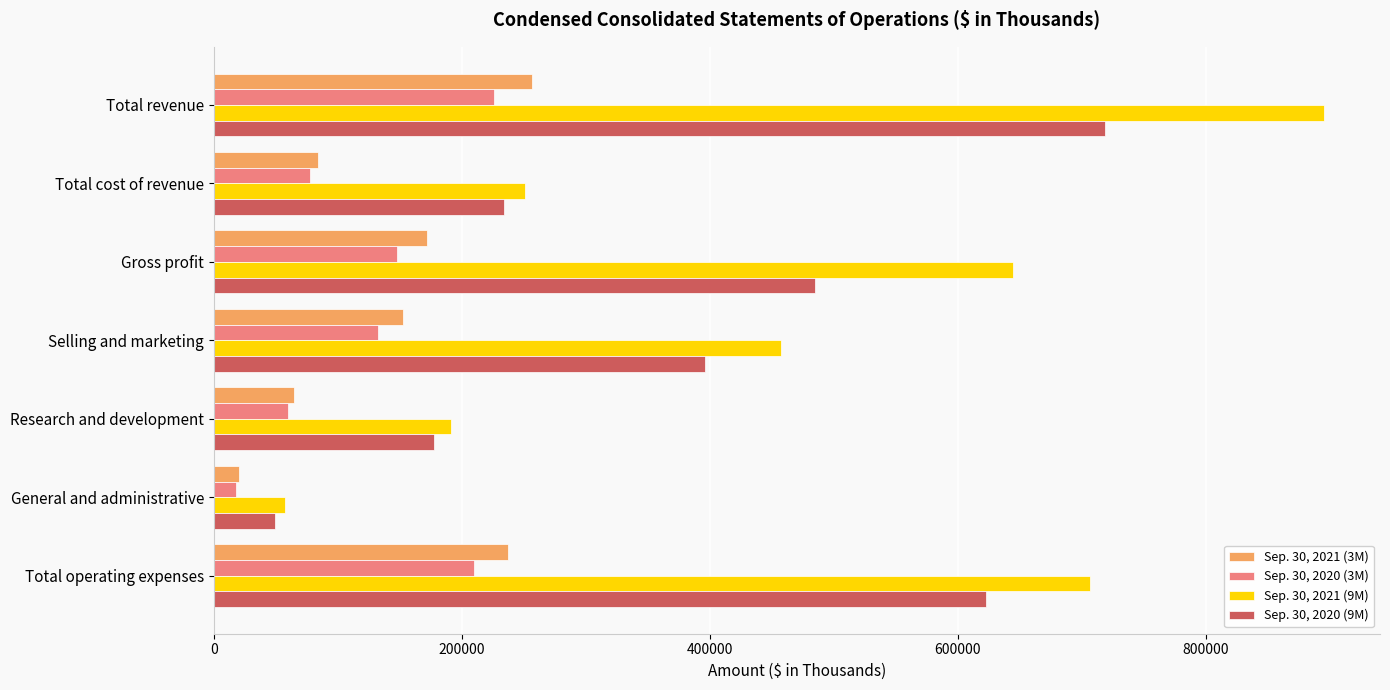

What is the sum of all Sep. 30, 2020 (3M) values?

871870